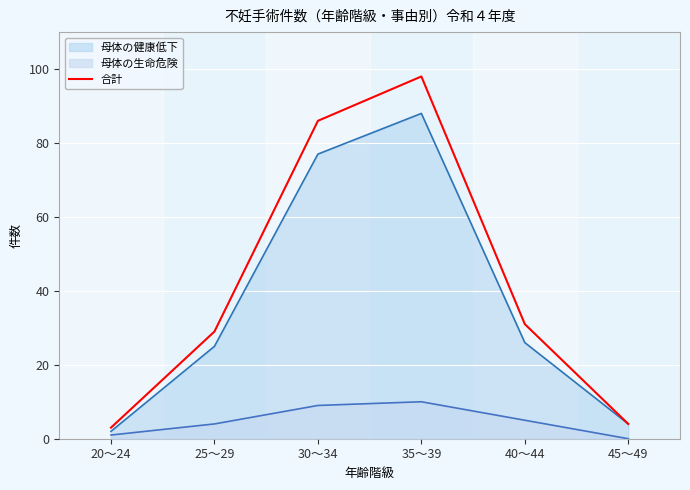

What position from the right is 35～39?

3